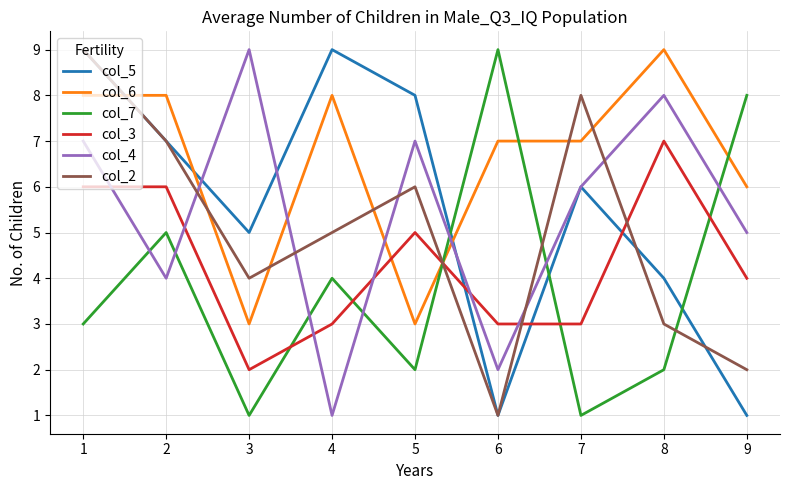

How many col_3 values are between 3 and 6?

7